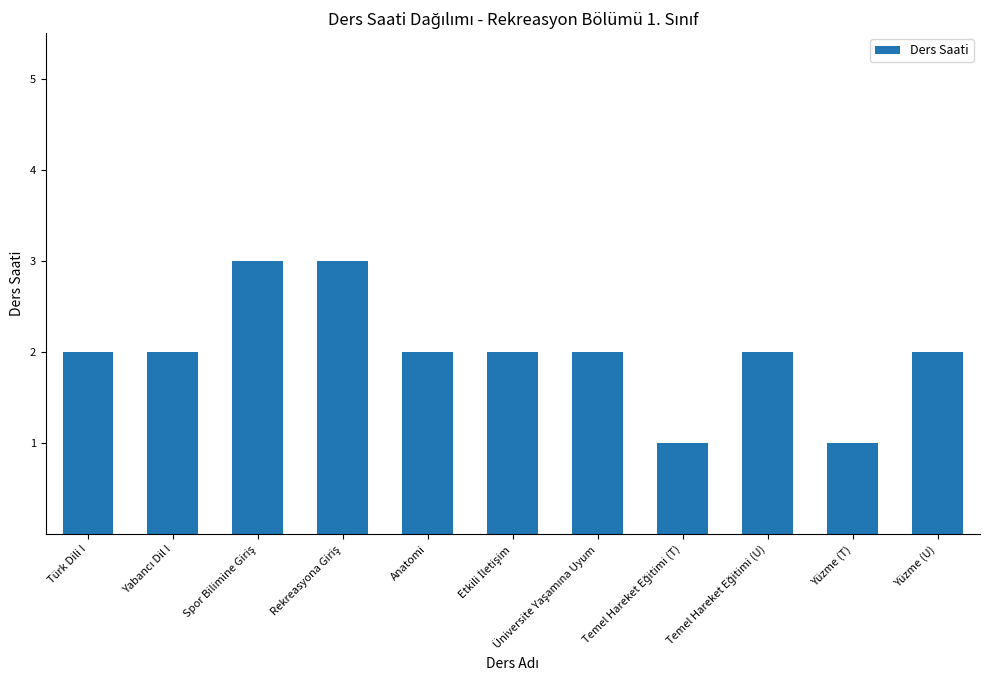

How many distinct data groups are displayed?

1